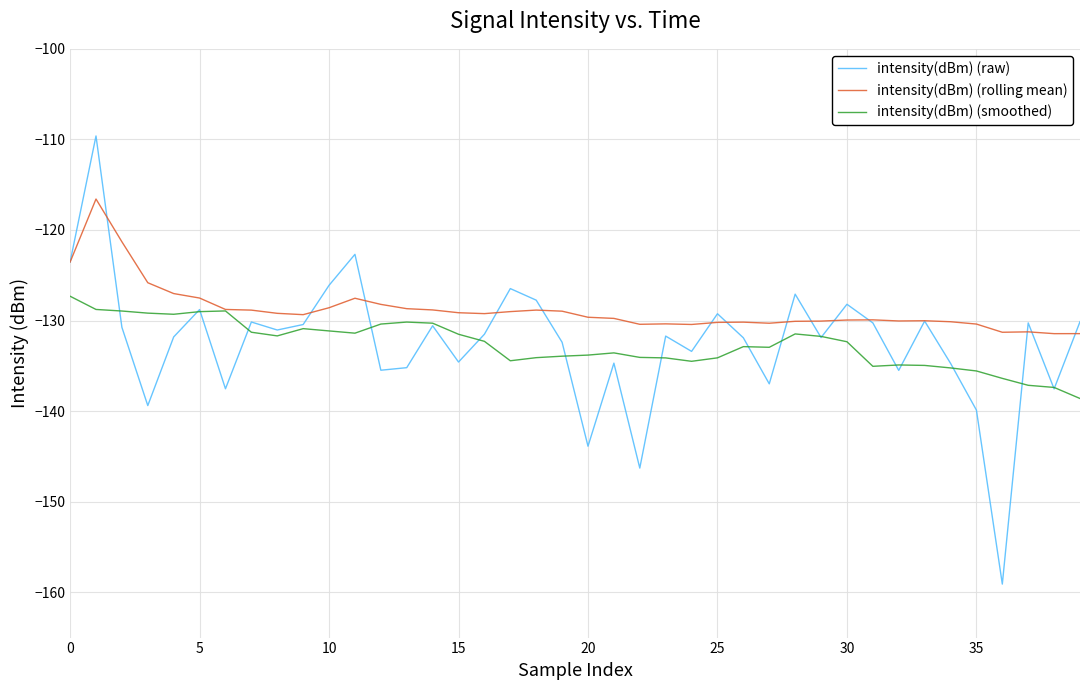

Which series has the widest spread of values?

intensity(dBm) (raw)